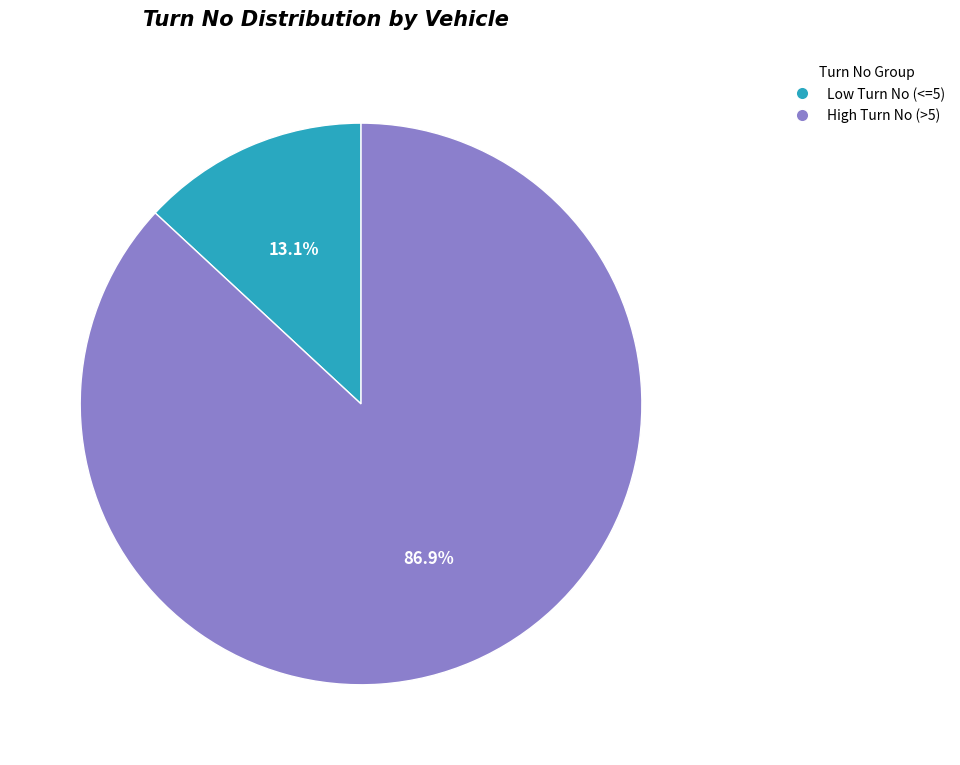

Which category has the biggest portion of the pie?

High Turn No (>5)